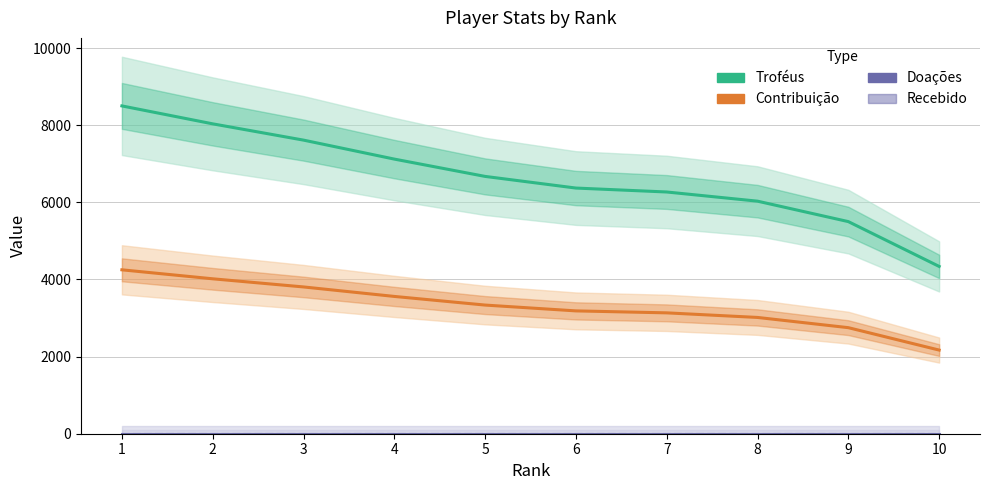

Count the number of categories in the chart.

10